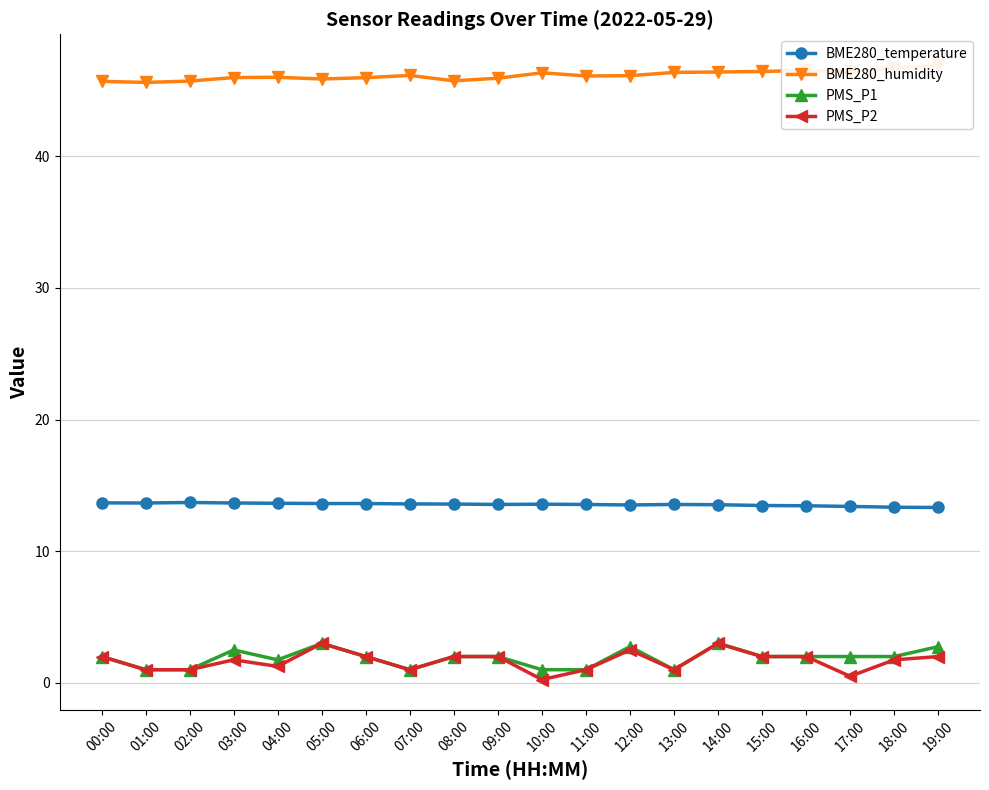

At how many categories does at least one series exceed 26?

20